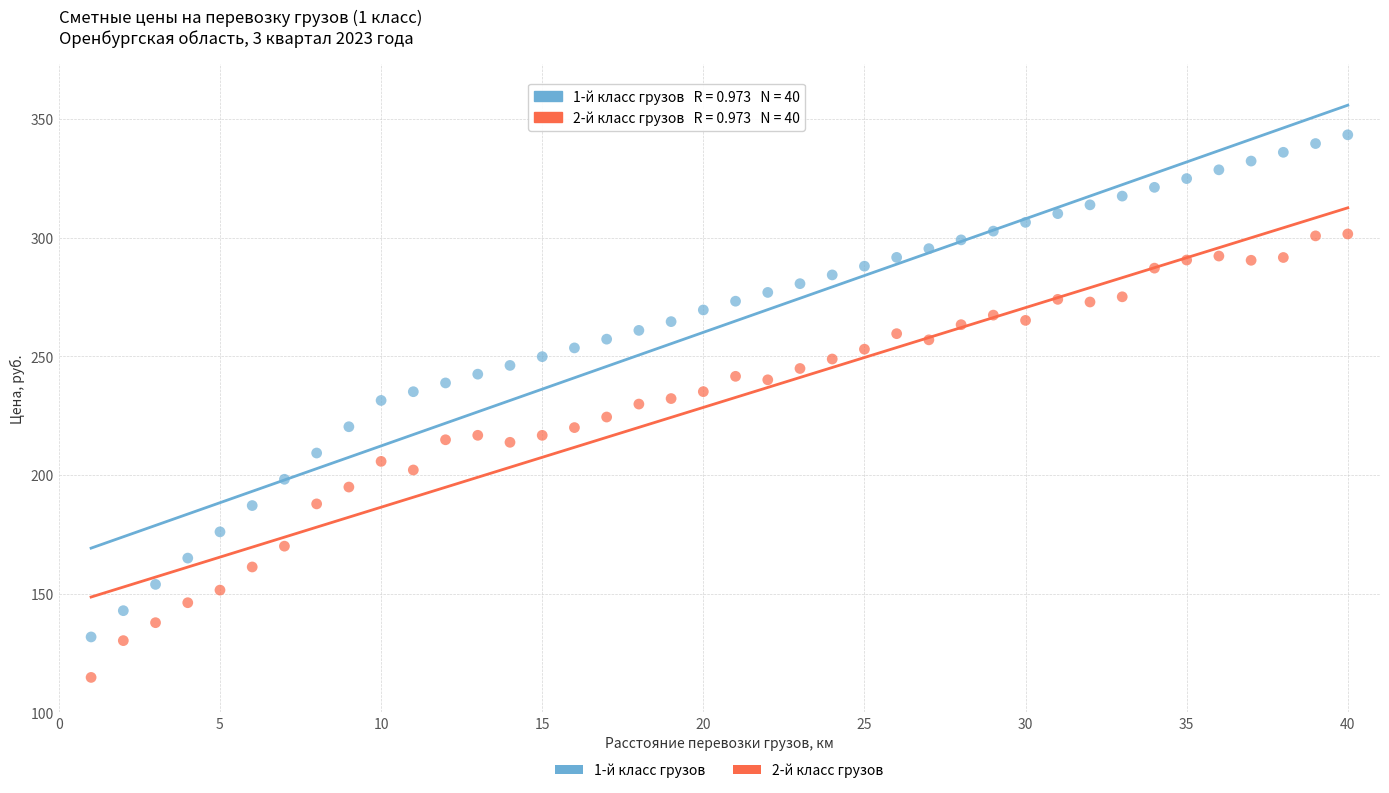

What are all the series names shown in the legend?

1-й класс грузов, 2-й класс грузов